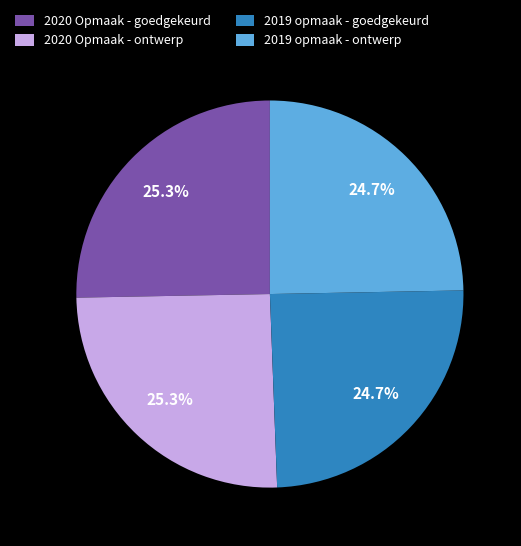

Is 2019 opmaak - ontwerp the majority of the pie?

No